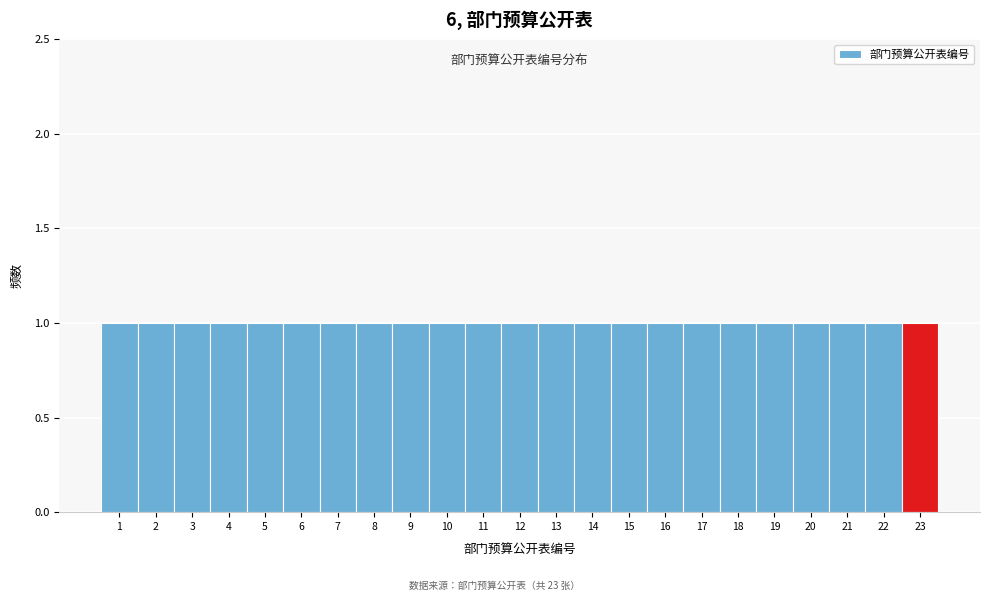

Reading left to right, list every bar in this chart as the range it spans on the x-axis followed by its height. The values are not printed on the chart, so give them approximately, as read against the axis.

0.5 to 1.5: 1
1.5 to 2.5: 1
2.5 to 3.5: 1
3.5 to 4.5: 1
4.5 to 5.5: 1
5.5 to 6.5: 1
6.5 to 7.5: 1
7.5 to 8.5: 1
8.5 to 9.5: 1
9.5 to 10.5: 1
10.5 to 11.5: 1
11.5 to 12.5: 1
12.5 to 13.5: 1
13.5 to 14.5: 1
14.5 to 15.5: 1
15.5 to 16.5: 1
16.5 to 17.5: 1
17.5 to 18.5: 1
18.5 to 19.5: 1
19.5 to 20.5: 1
20.5 to 21.5: 1
21.5 to 22.5: 1
22.5 to 23.5: 1